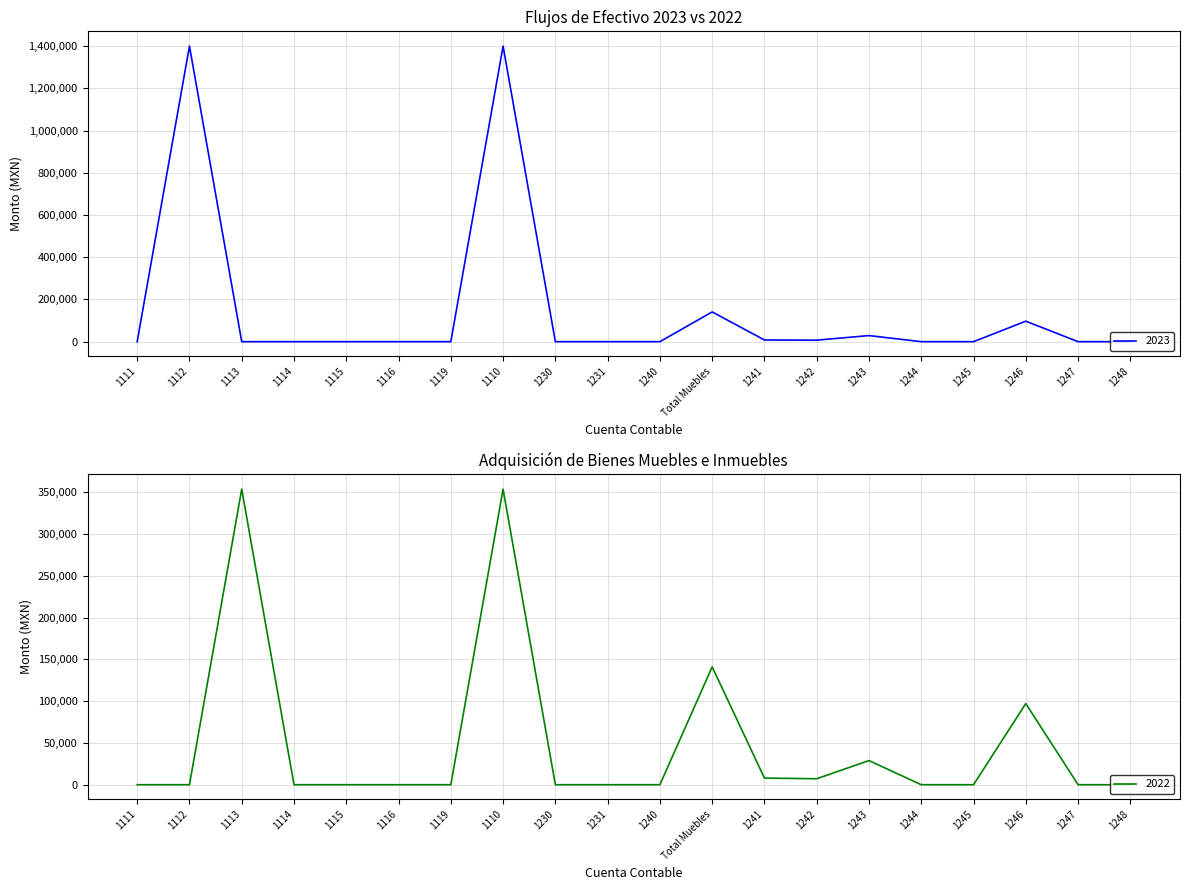

At which label does 2023 reach its peak?

1112